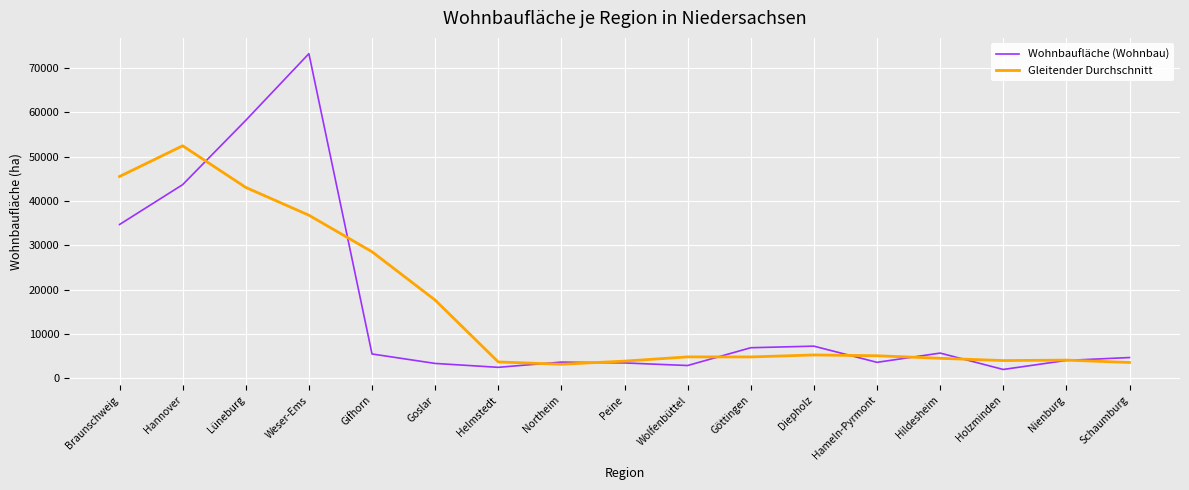

What is the difference between the maximum and second lowest values in the Wohnbaufläche (Wohnbau) series?

70746.0